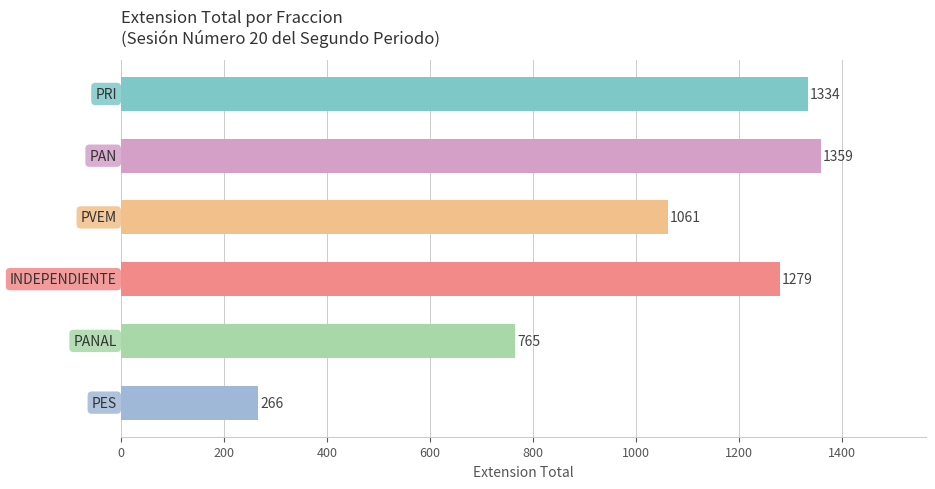

What is the sum of all values?

6064